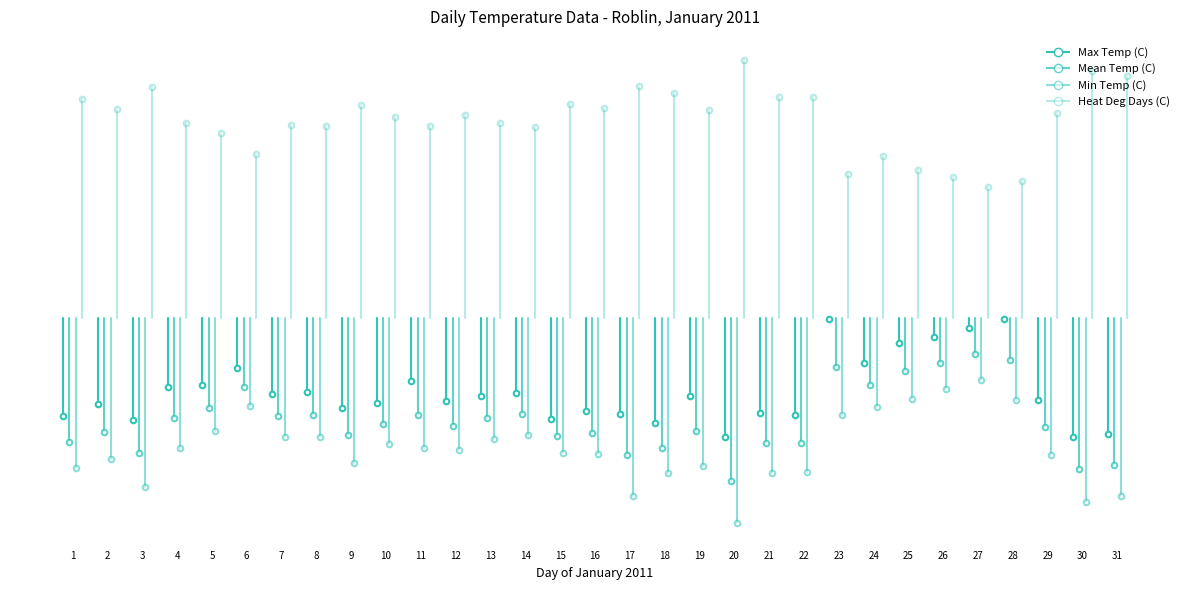

What are all the series names shown in the legend?

Max Temp (C), Mean Temp (C), Min Temp (C), Heat Deg Days (C)